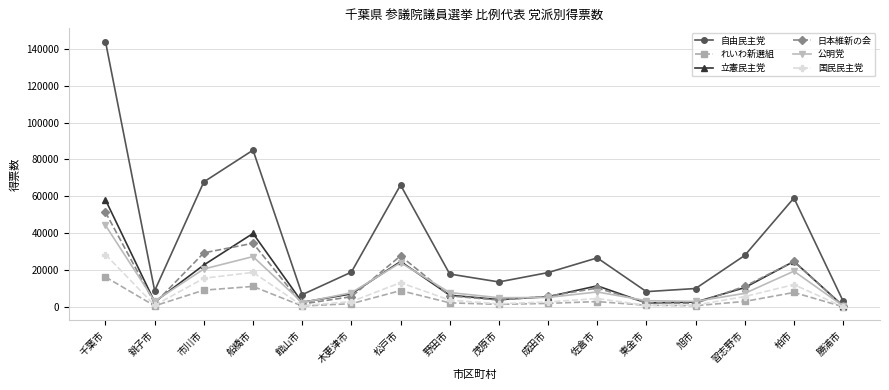

True or false: れいわ新選組 has more than 2 interior local peaks.

True